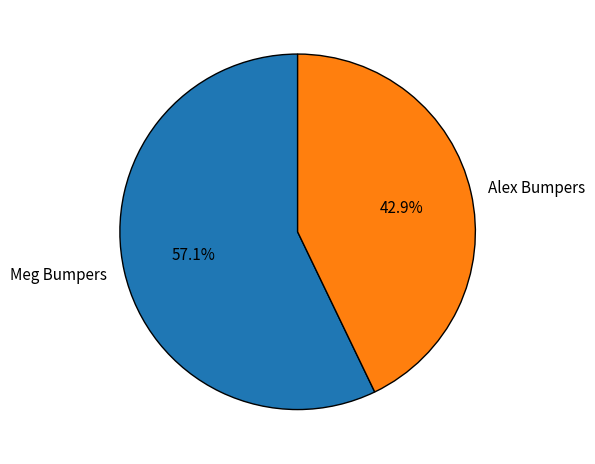

To the nearest percent, what is the average slice percentage?

50%